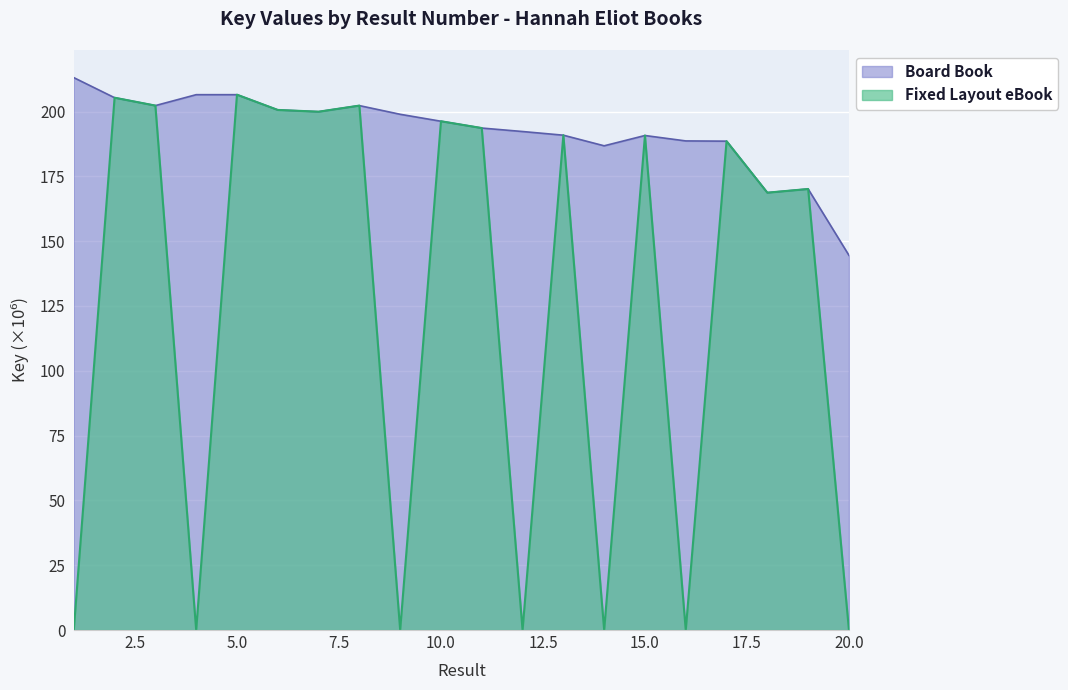

What is the total value across all series at 13?

381.7